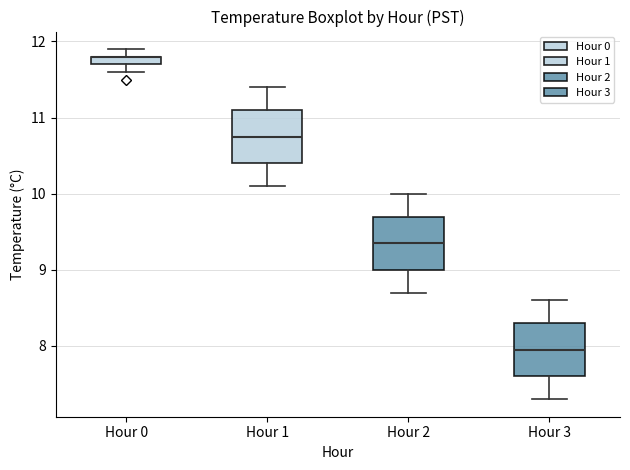

Where is the lower edge of the box for Hour 0 on the y-axis? The values are not printed on the chart, so give them approximately, as read against the axis.

11.7